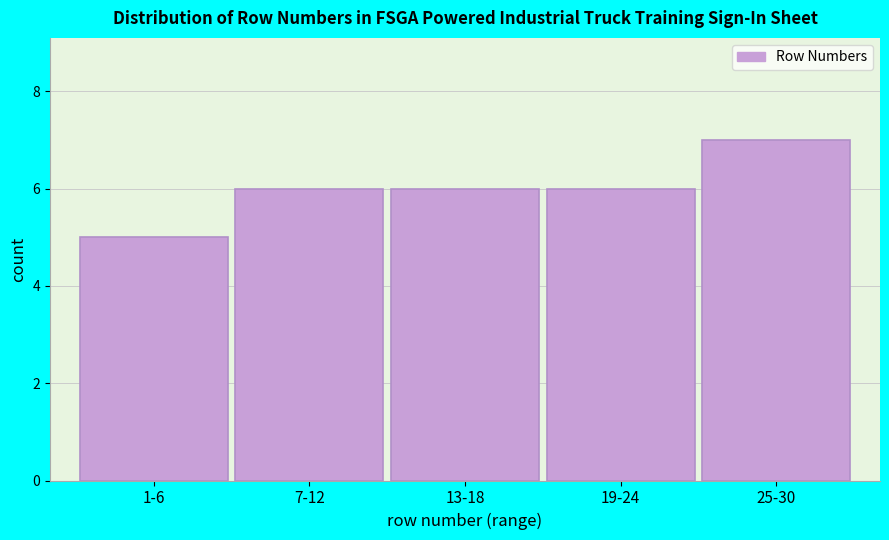

Reading left to right, list all the values displayed in this chart.

5	6	6	6	7